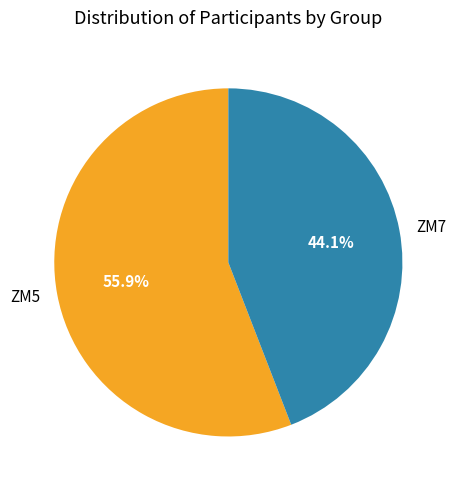

What is the largest slice in the pie chart?

ZM5